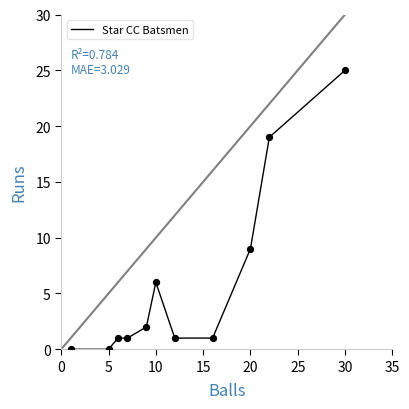

What is the difference between the maximum and minimum values?

25